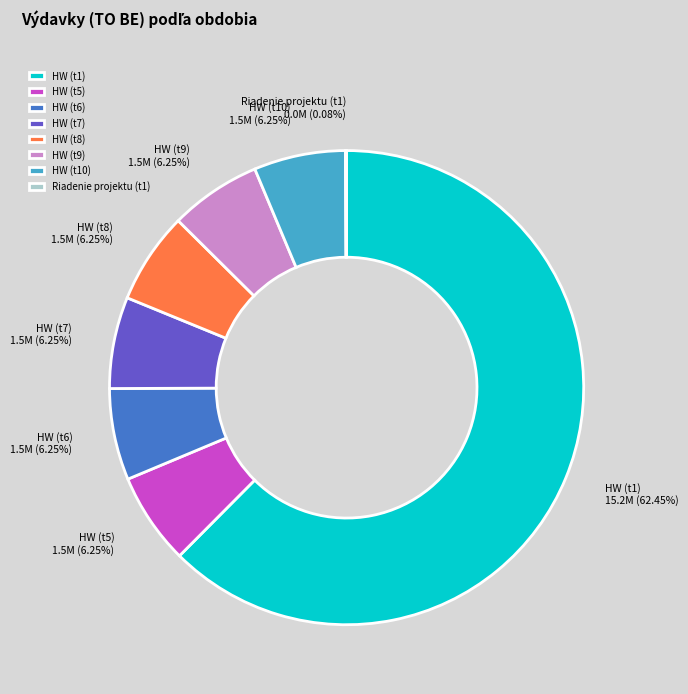

Which slice is the largest?

HW (t1)